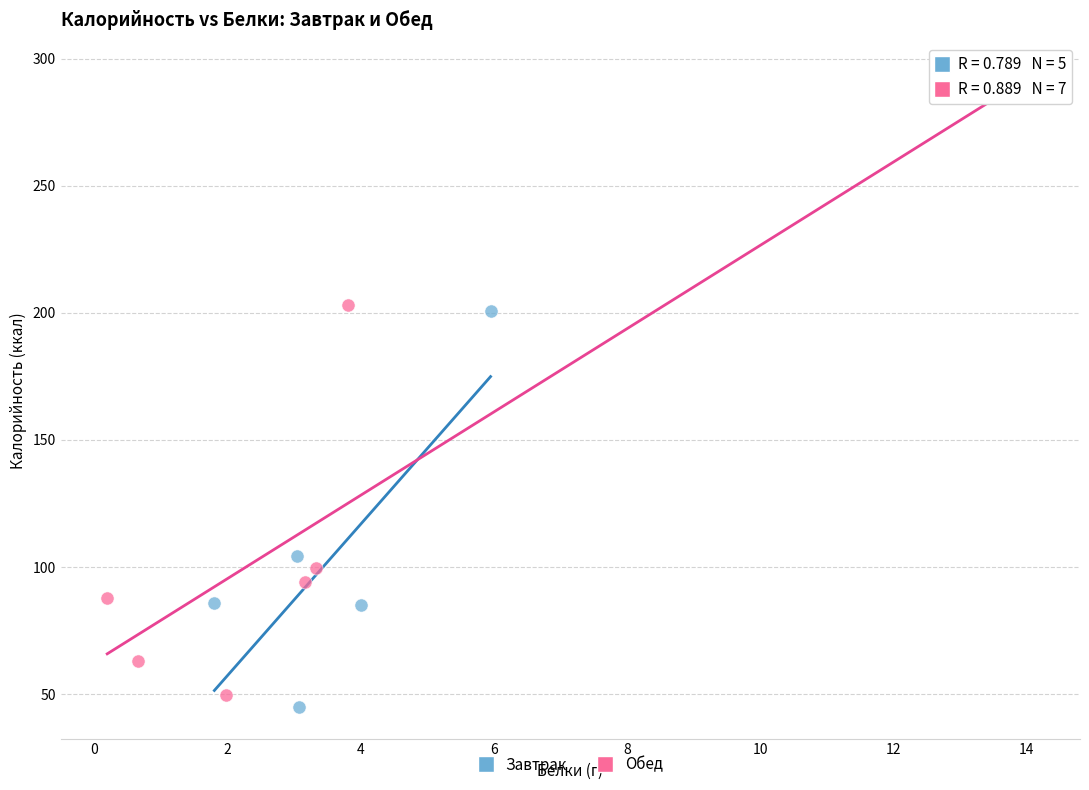

Which series contains the lowest Y value?

Завтрак